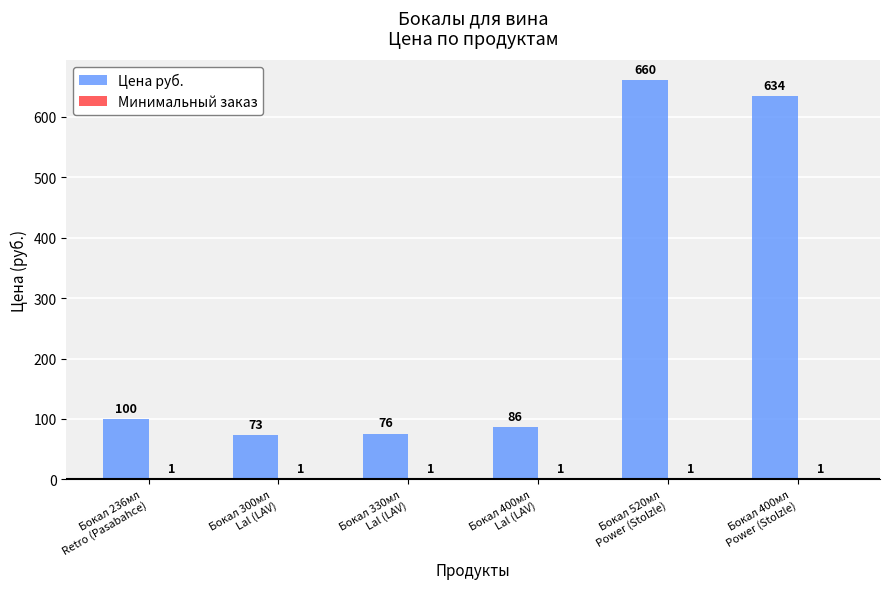

What is the sum of all Цена руб. values?

1629